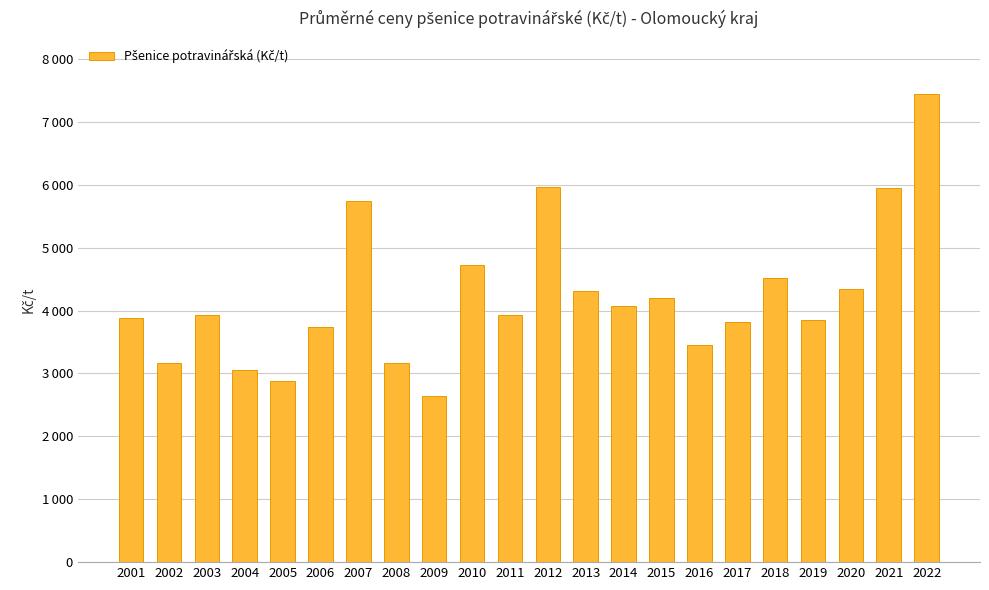

Does the chart contain any negative values?

No